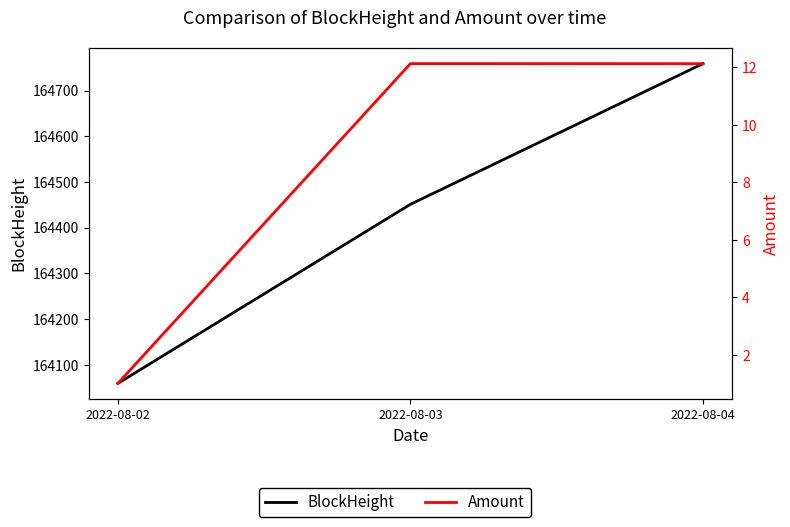

The Amount series shows 1.0 at 2022-08-02. True or false?

True